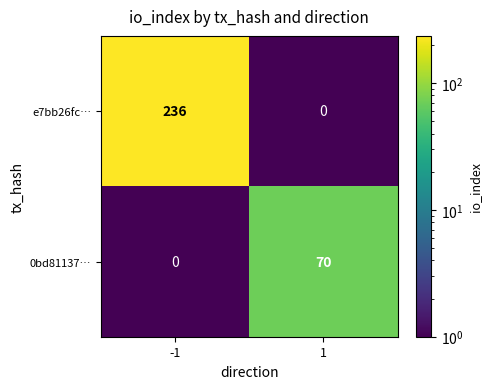

Which series has the largest total across all categories?

e7bb26fc…